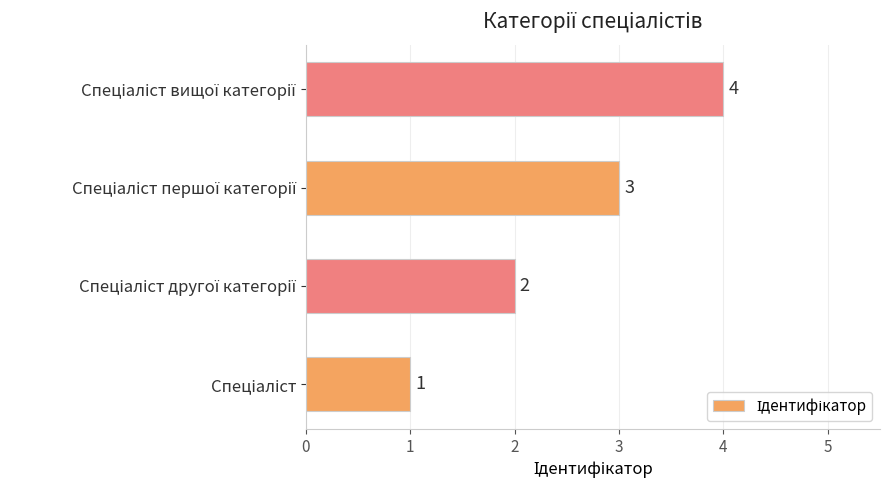

How many values are between 2 and 4?

3